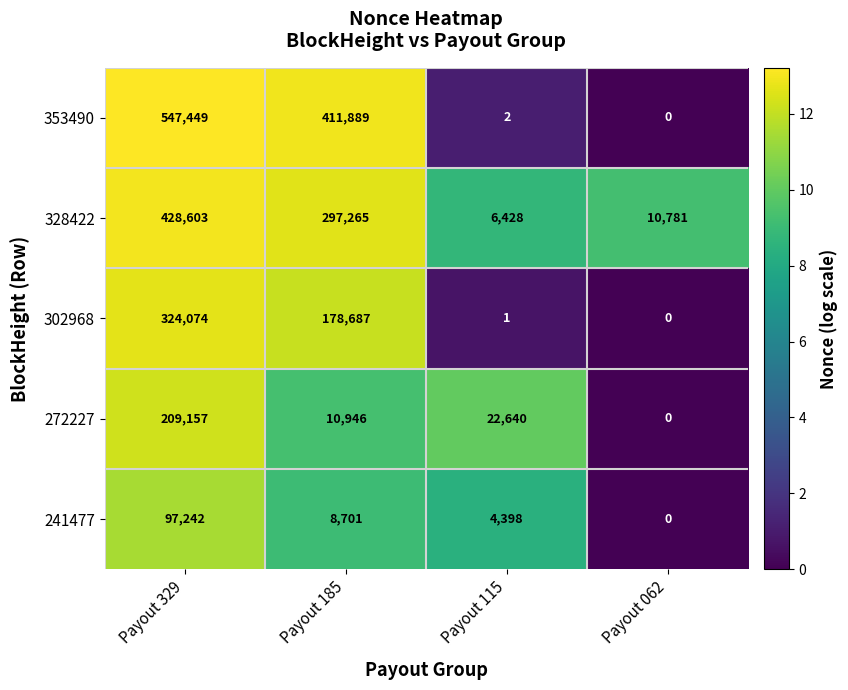

At which category is the sum across all series the highest?

Payout 329